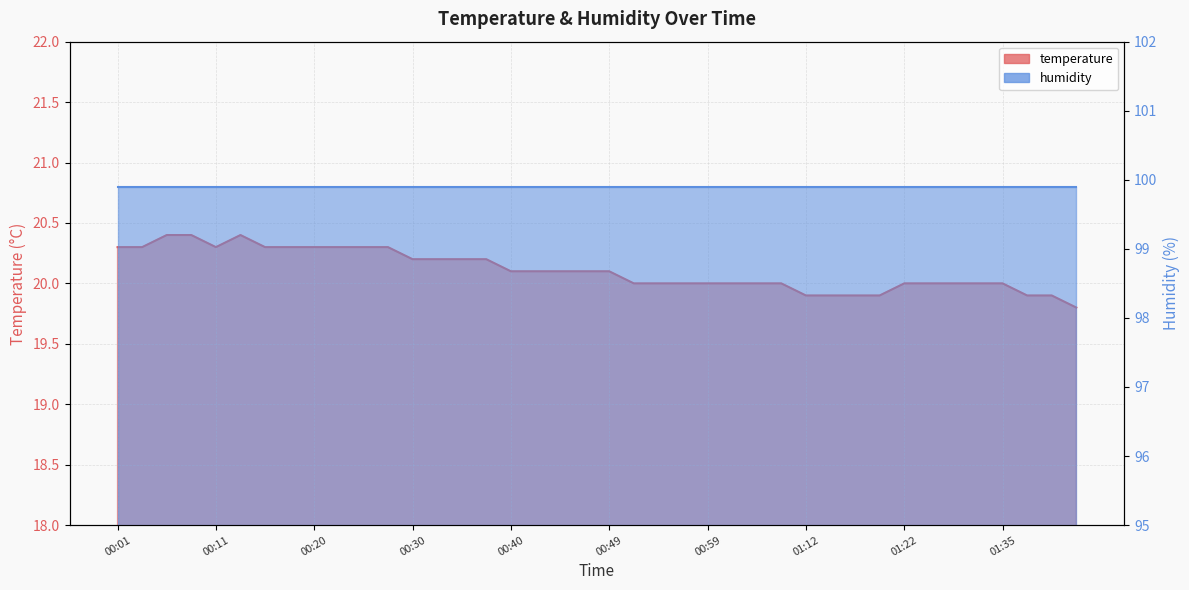

Count the number of values greater than 20.

21